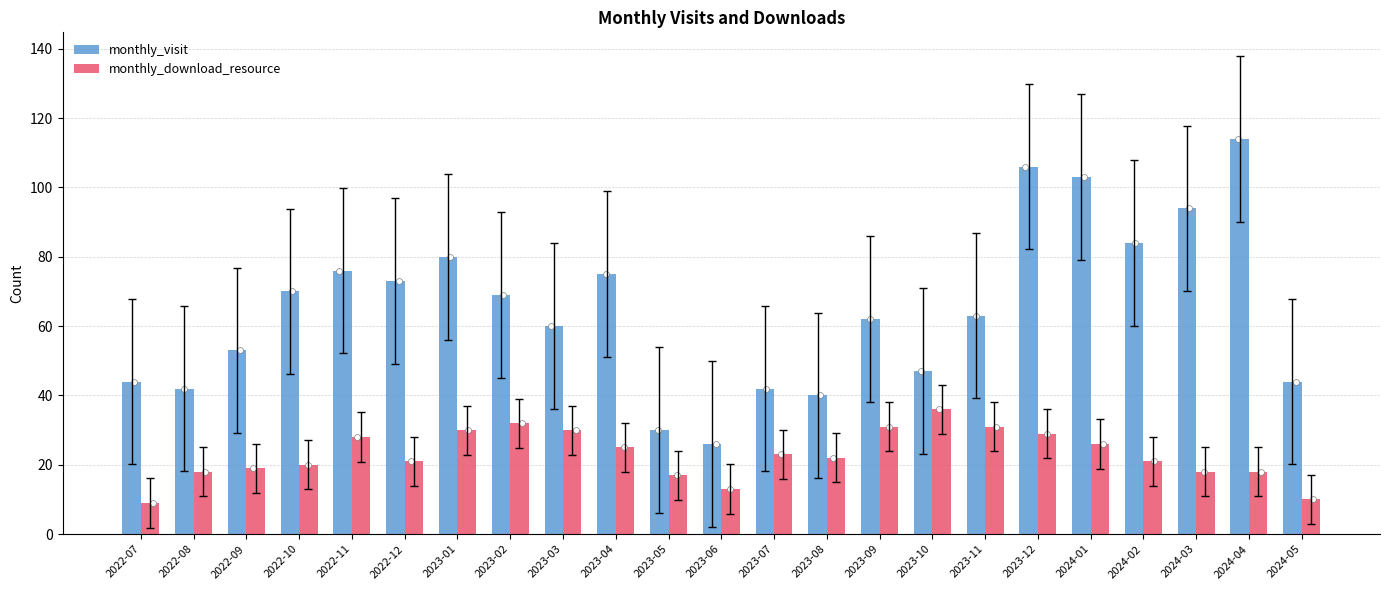

Which series reaches the minimum Y coordinate?

monthly_download_resource